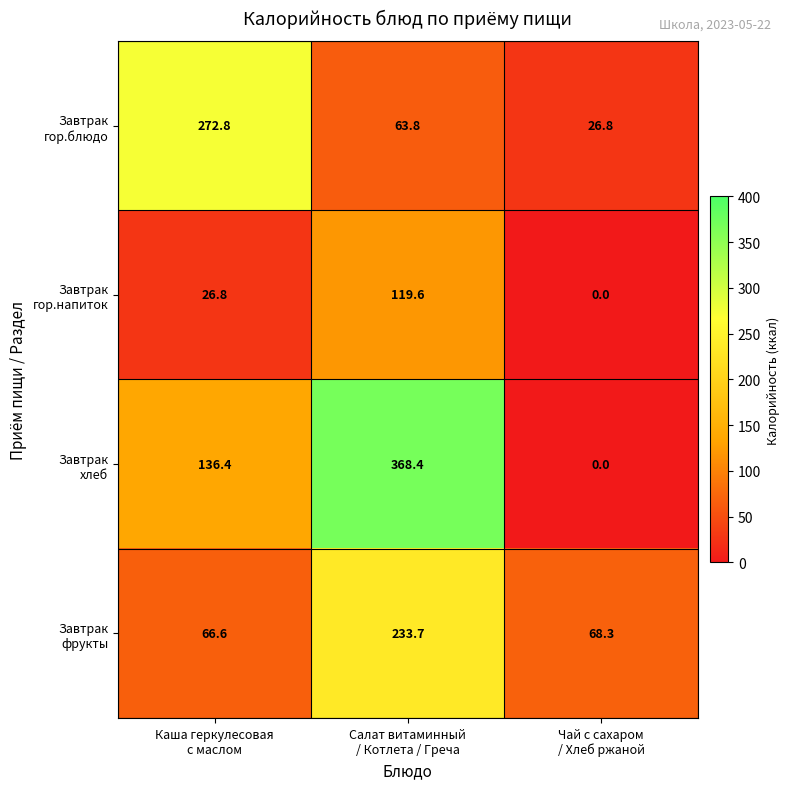

Count the number of data series in this chart.

4